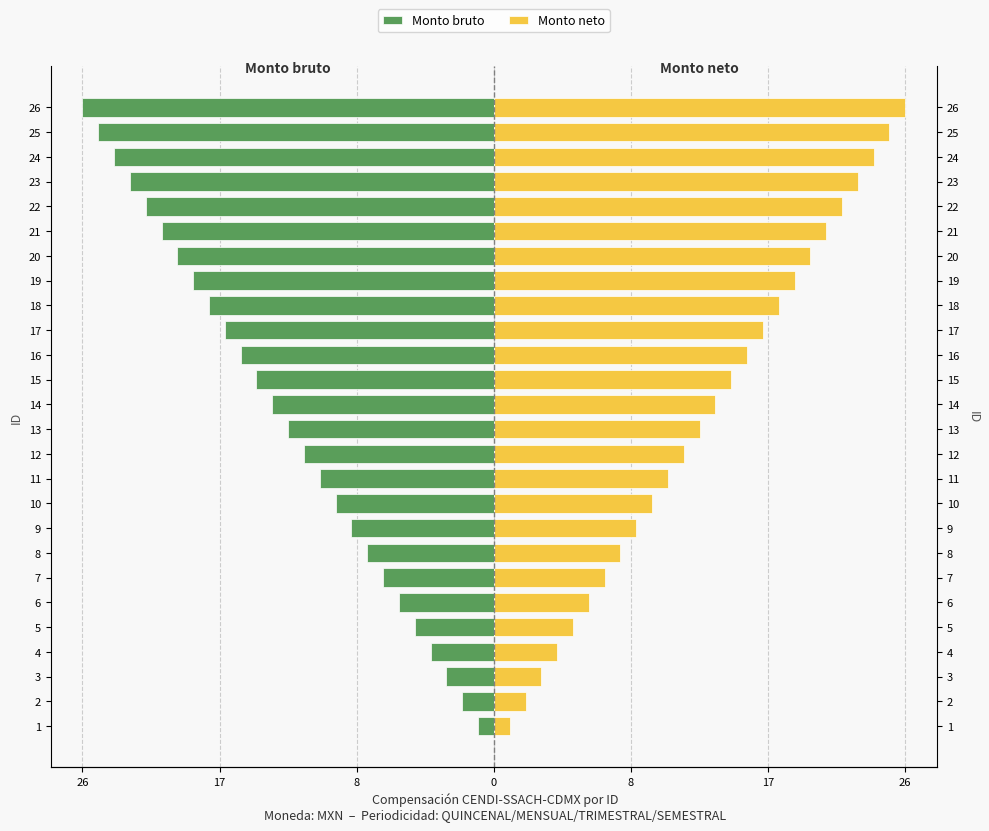

What are all the series names shown in the legend?

Monto bruto, Monto neto